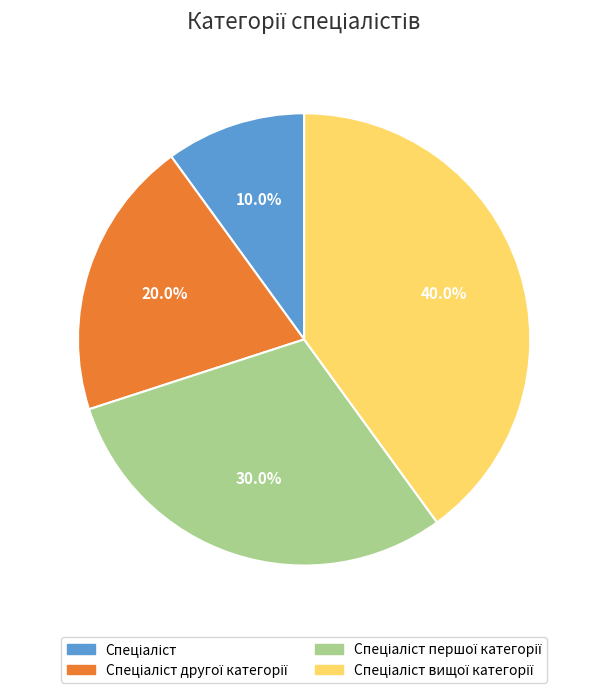

Does any single category account for the majority?

No